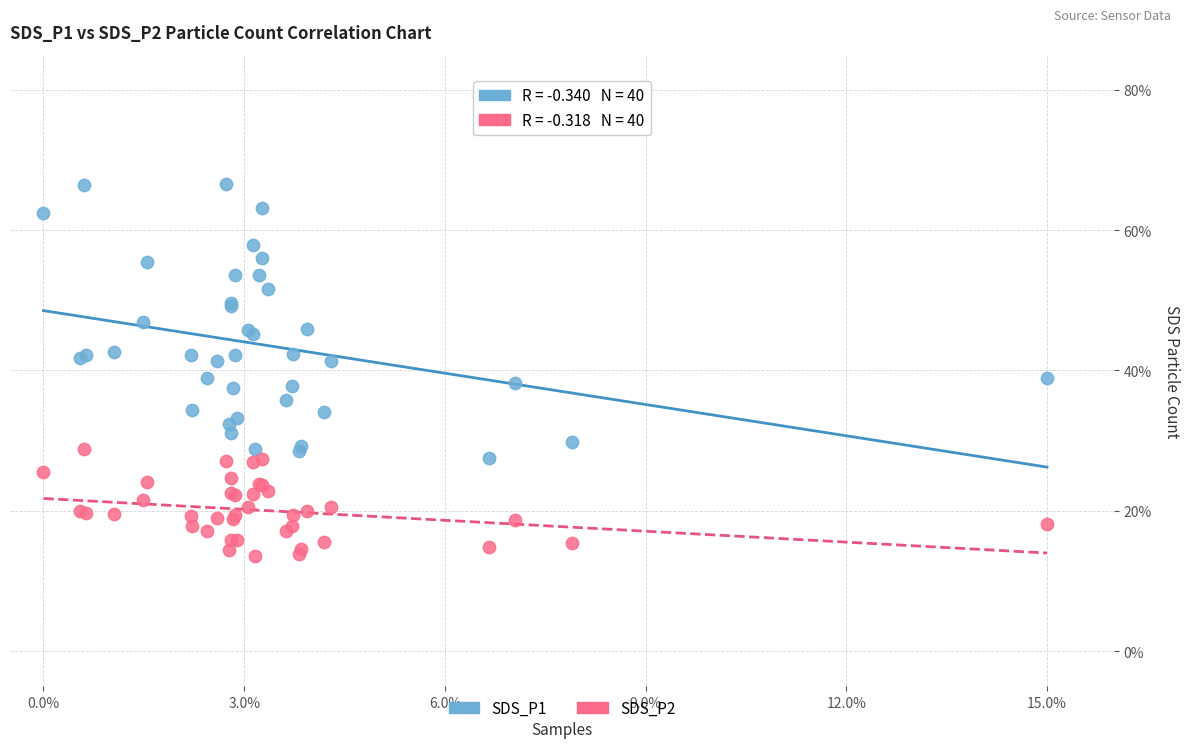

Which series reaches the minimum Y coordinate?

SDS_P2